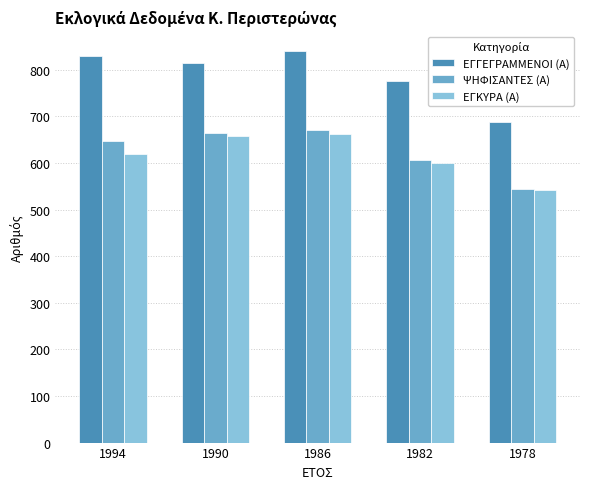

Reading right to left, transcribe all the data shown in this chart.

ΕΓΓΕΓΡΑΜΜΕΝΟΙ (Α): 1978=687	1982=777	1986=841	1990=815	1994=830
ΨΗΦΙΣΑΝΤΕΣ (Α): 1978=545	1982=607	1986=670	1990=664	1994=648
ΕΓΚΥΡΑ (Α): 1978=542	1982=600	1986=663	1990=657	1994=620